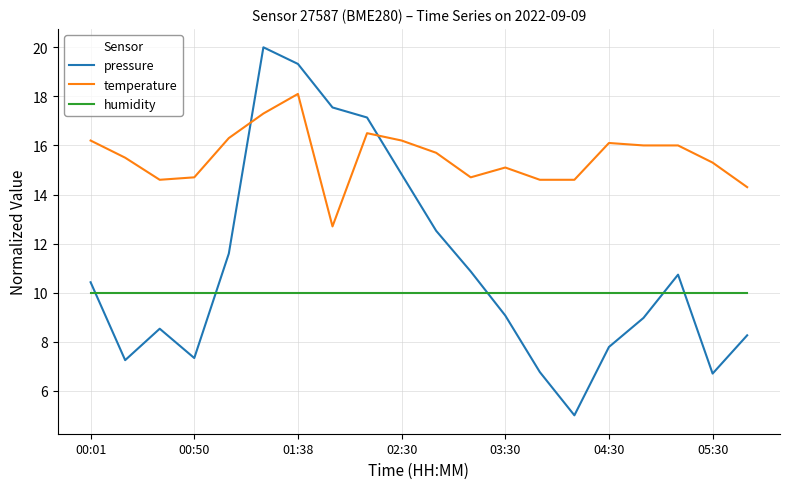

How many values in the temperature series exceed 15?

13